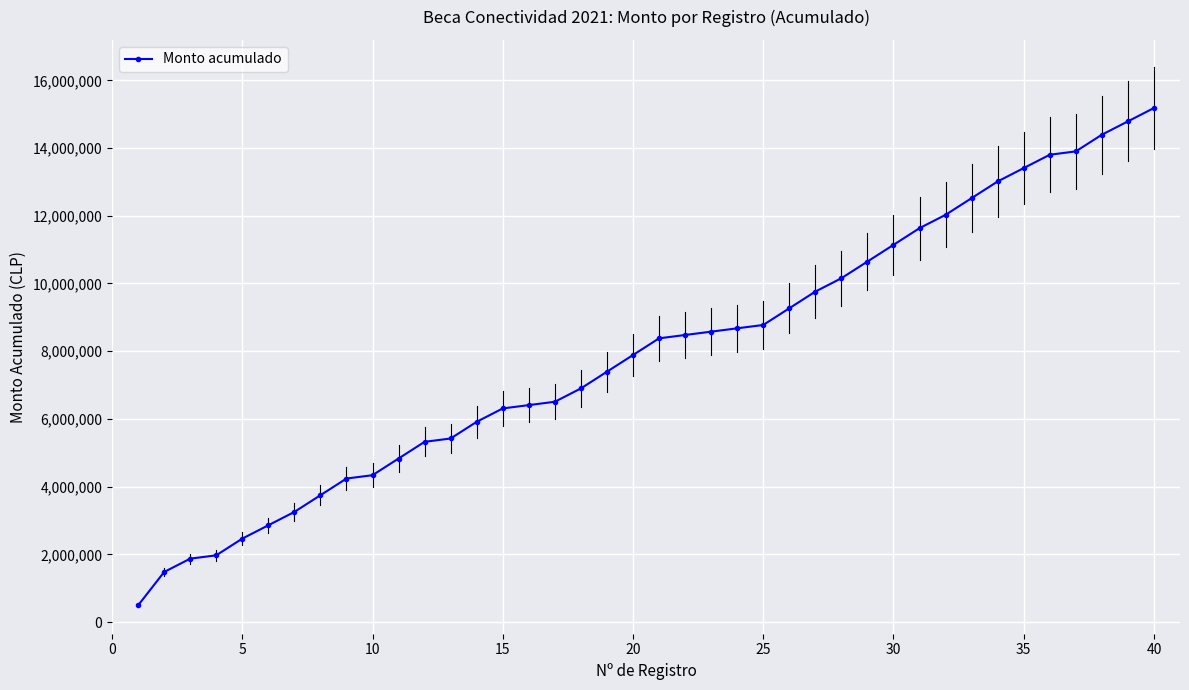

What is the difference between the maximum and second lowest values?

13703926